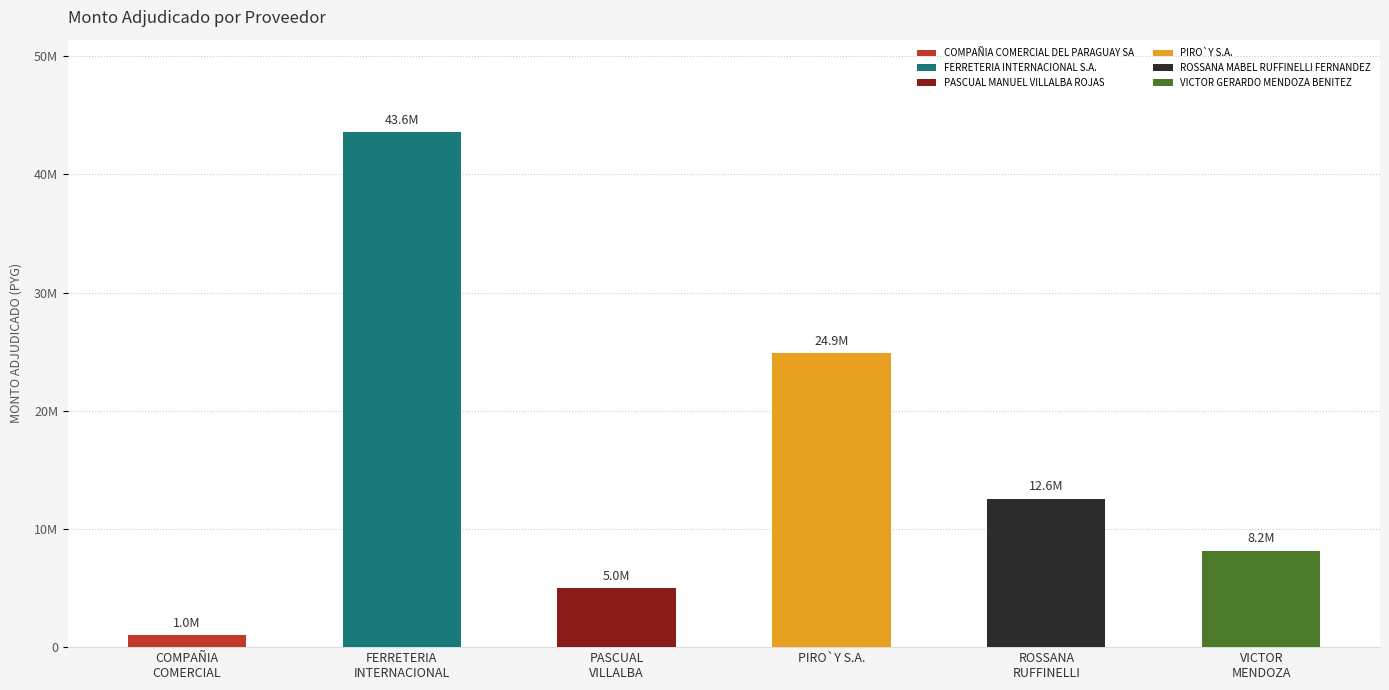

Reading right to left, extract all data points from this chart.

8171100	12564250	24884403	5018300	43555500	1013300